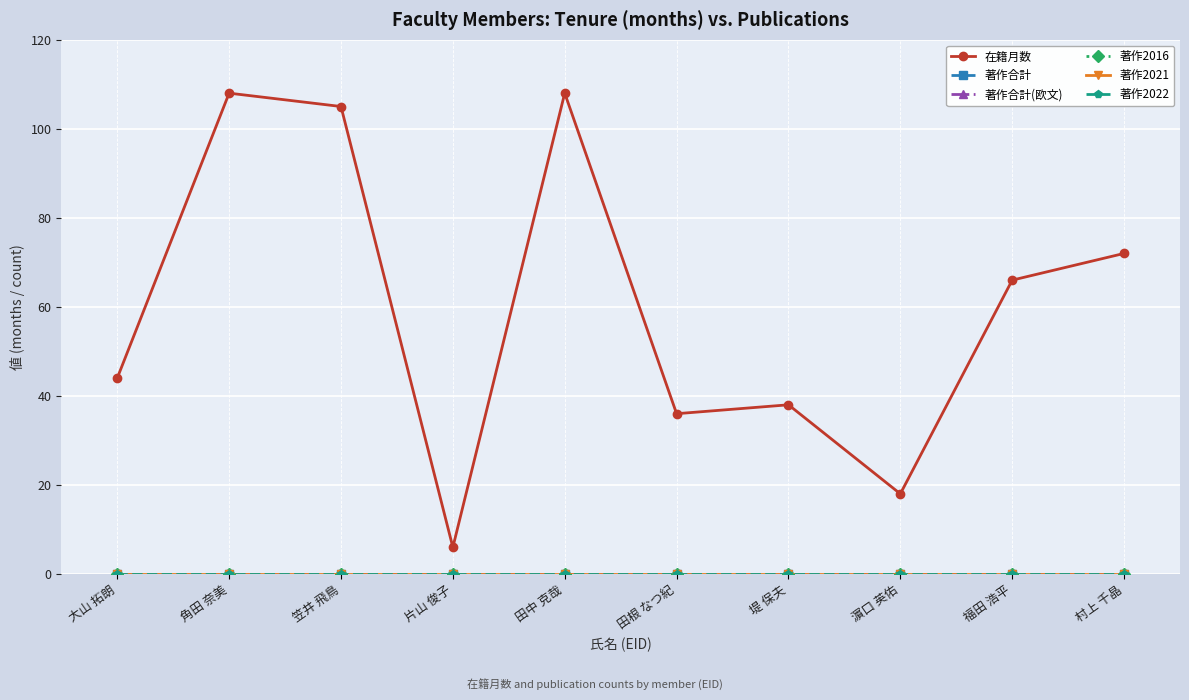

What is the total value across all series at 濵口 英佑?

18